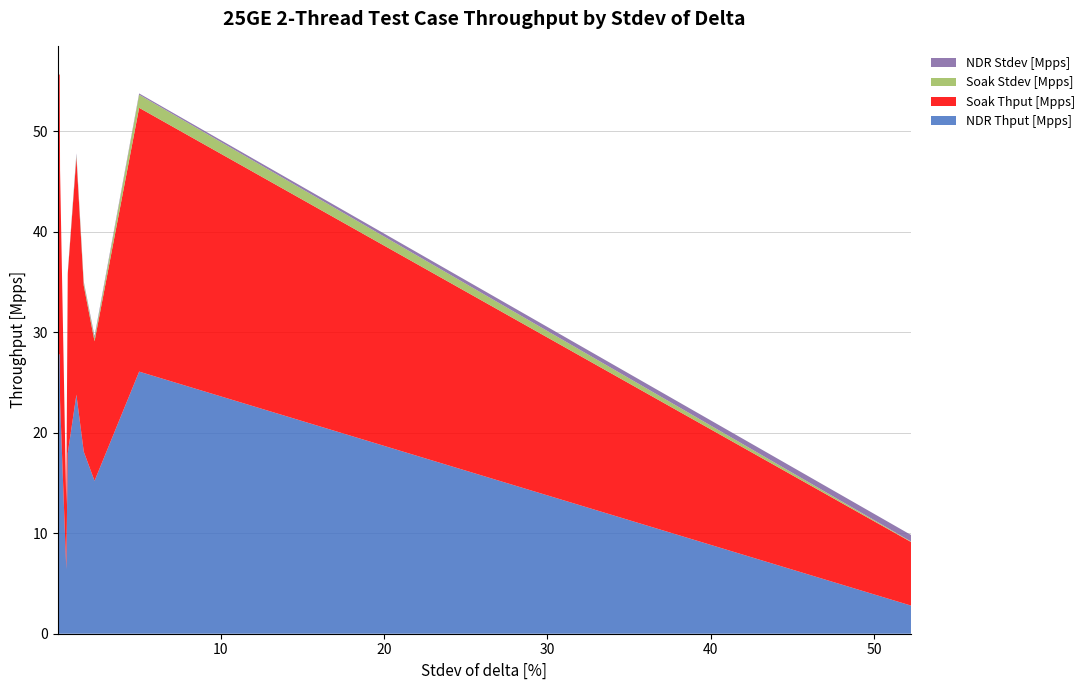

Reading right to left, what are all the values shown in this chart?

NDR Thput [Mpps]: 2.8	26.1	15.2	18.1	23.8	18.0	6.4	23.2	27.8	27.8	27.8
Soak Thput [Mpps]: 6.3	26.2	13.9	16.5	23.6	17.8	6.4	22.9	27.8	27.9	27.9
Soak Stdev [Mpps]: 0.1	1.3	0.3	0.3	0.2	0.1	0.0	0.0	0.0	0.0	0.0
NDR Stdev [Mpps]: 0.7	0.1	0.2	0.1	0.2	0.1	0.0	0.0	0.0	0.0	0.0